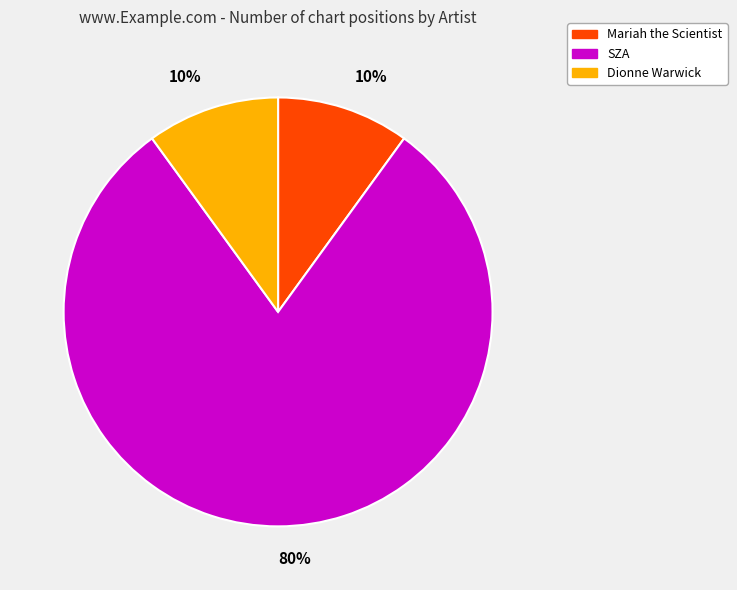

To the nearest percent, what is the difference between the largest and smallest slice percentages?

70%